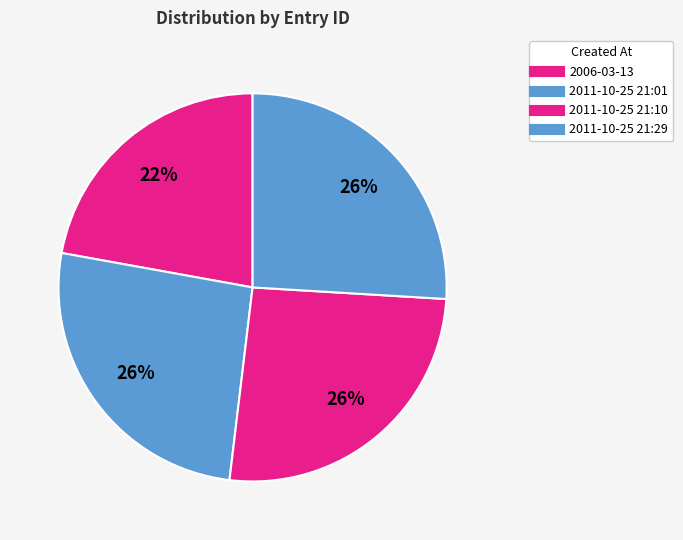

Which category has the biggest portion of the pie?

2011-10-25 21:29